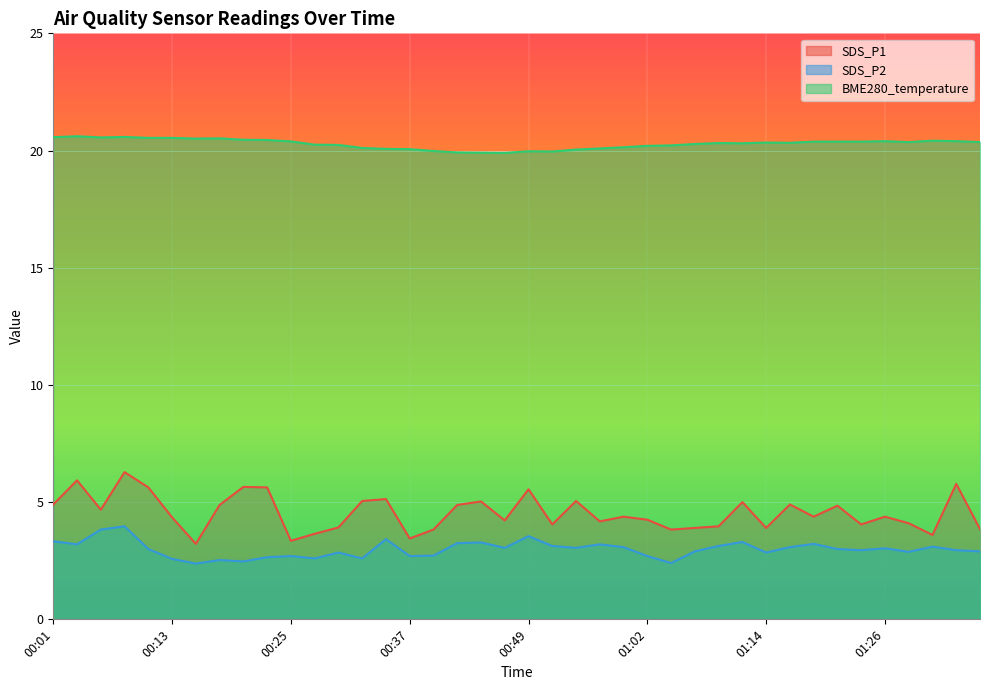

What is the approximate value of SDS_P1 at 01:06?

3.9